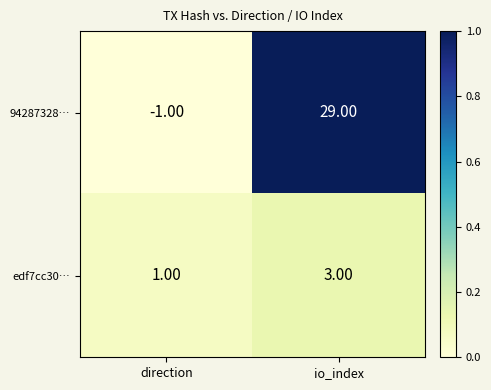

Which series has the largest range (max minus min)?

94287328…